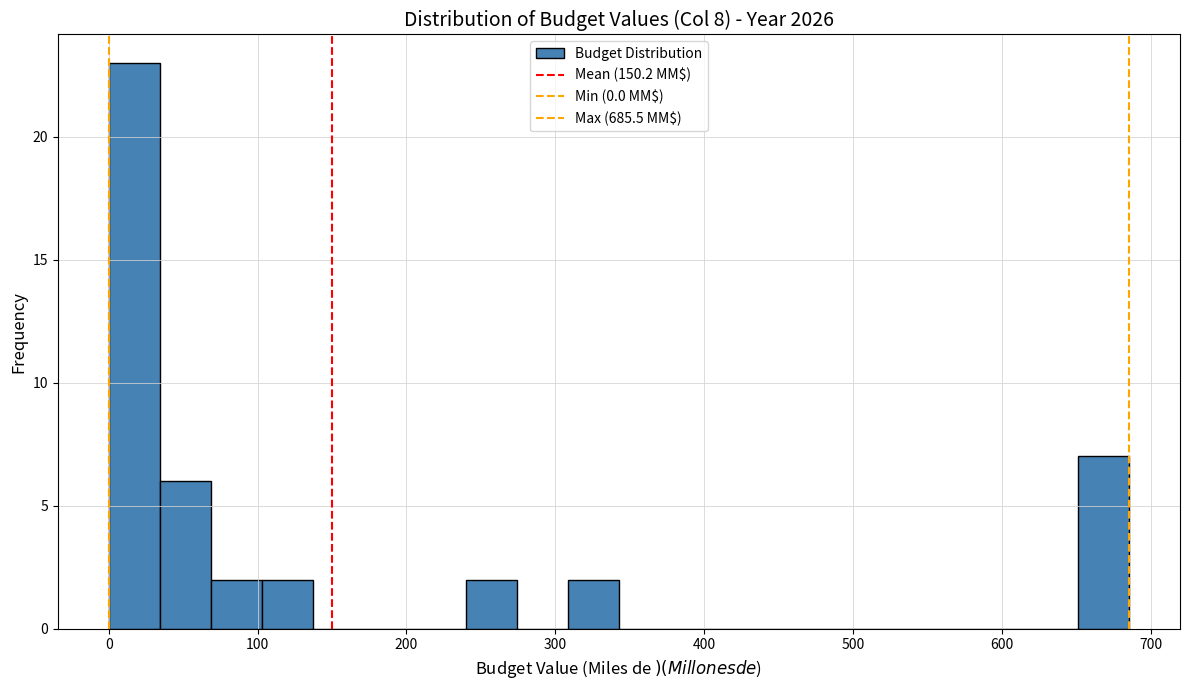

Around what value on the x-axis is the tallest bar? Give the approximate position of its centre, as read against the axis.

20